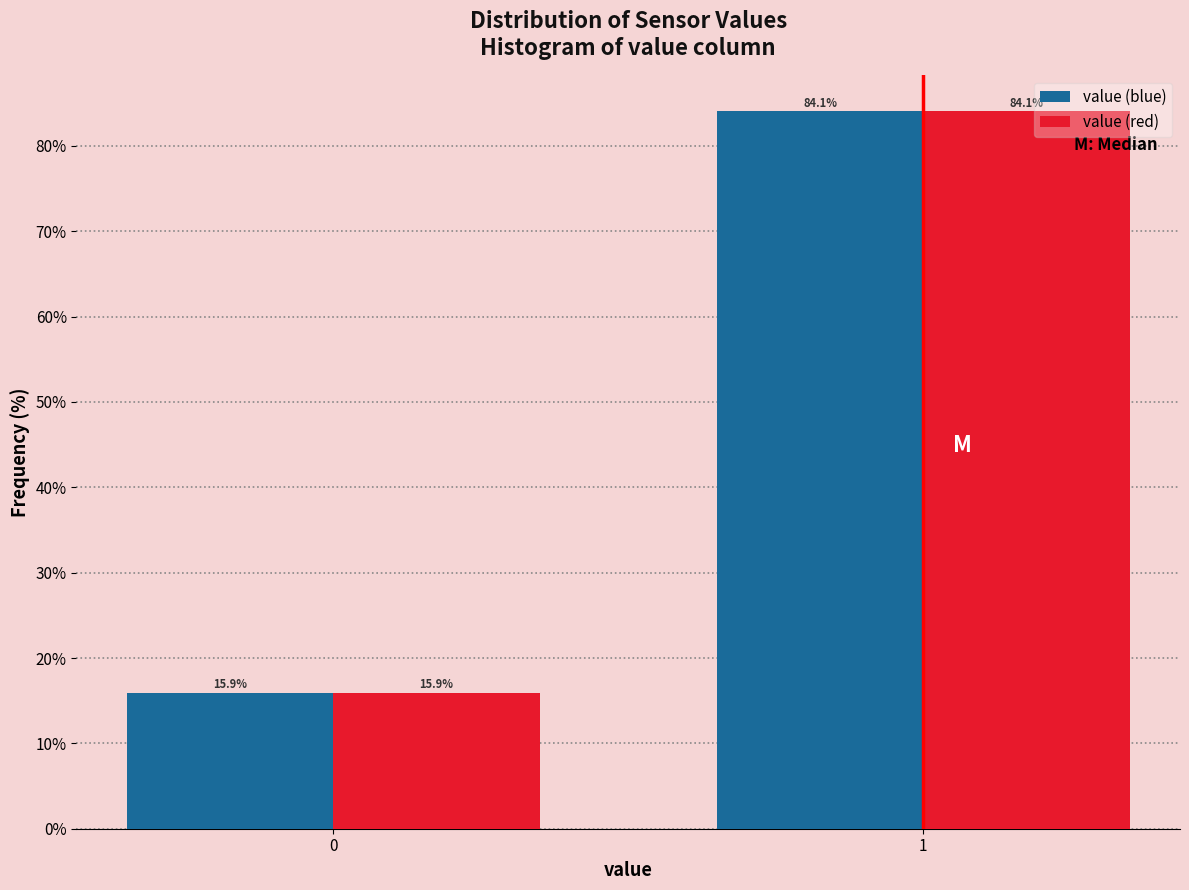

Reading left to right, what are all the values shown in this chart?

value (blue): 15.9	84.1
value (red): 15.9	84.1